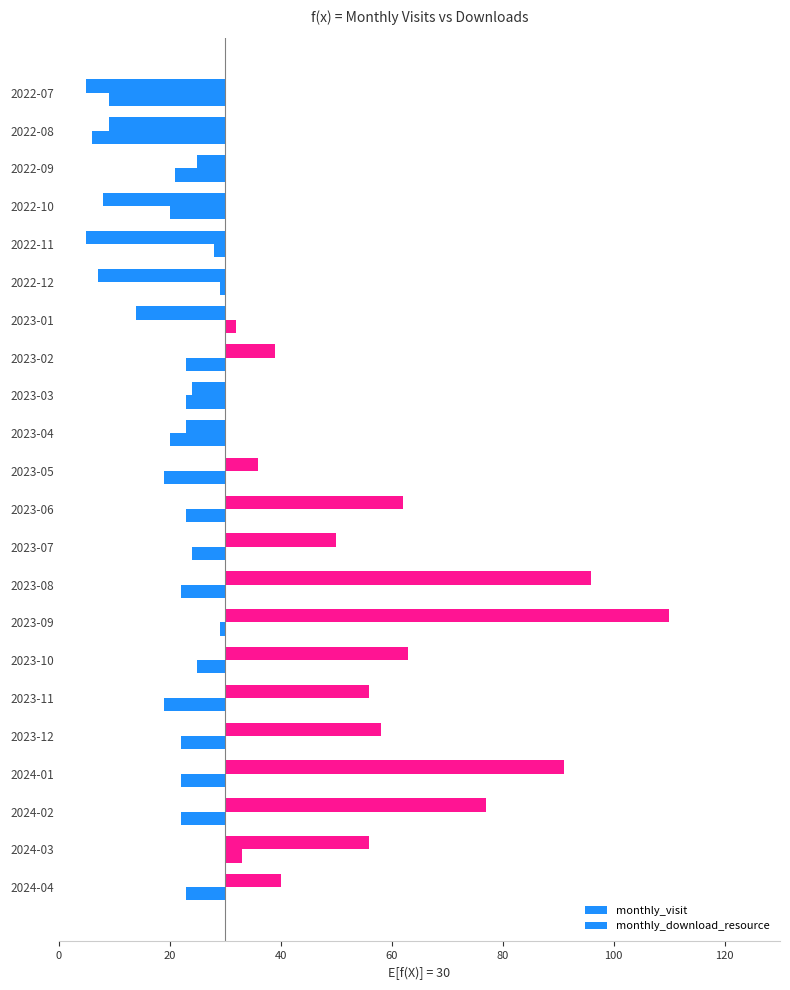

What are all the series names shown in the legend?

monthly_visit, monthly_download_resource